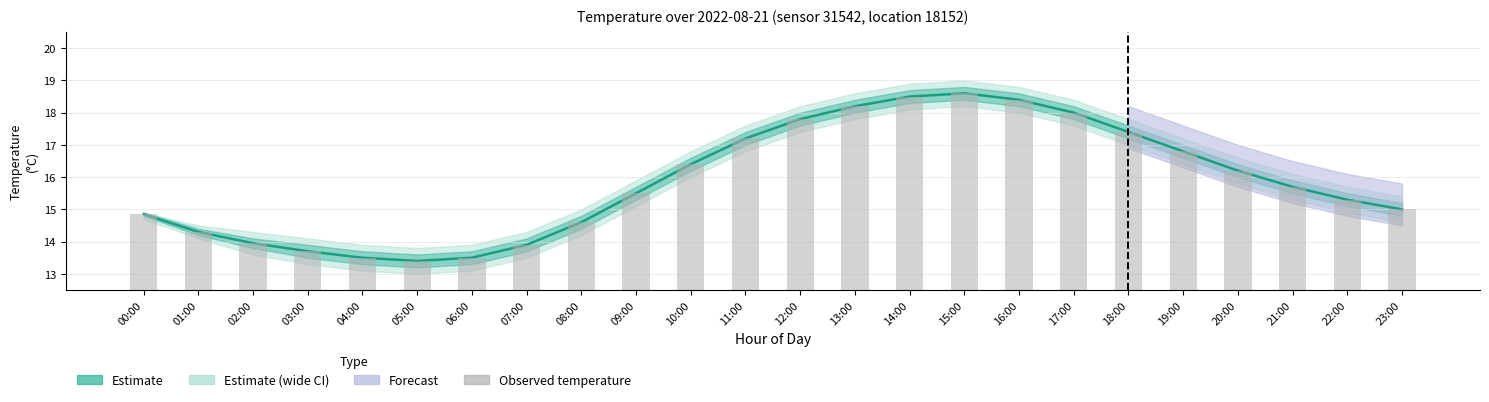

Which label corresponds to the largest value in the chart?

15:00